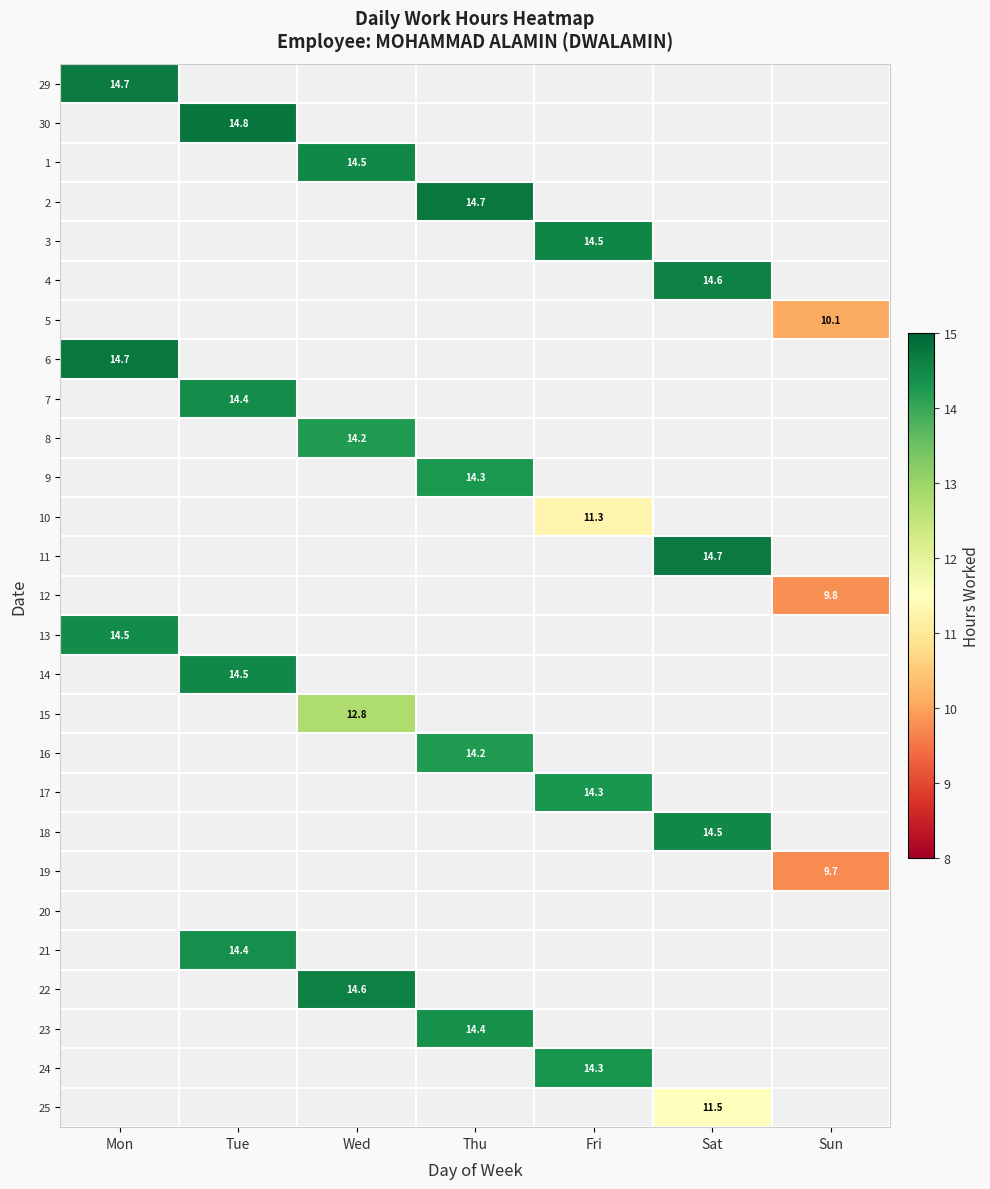

Is it true that 13 equals 7.6 at Mon?

False